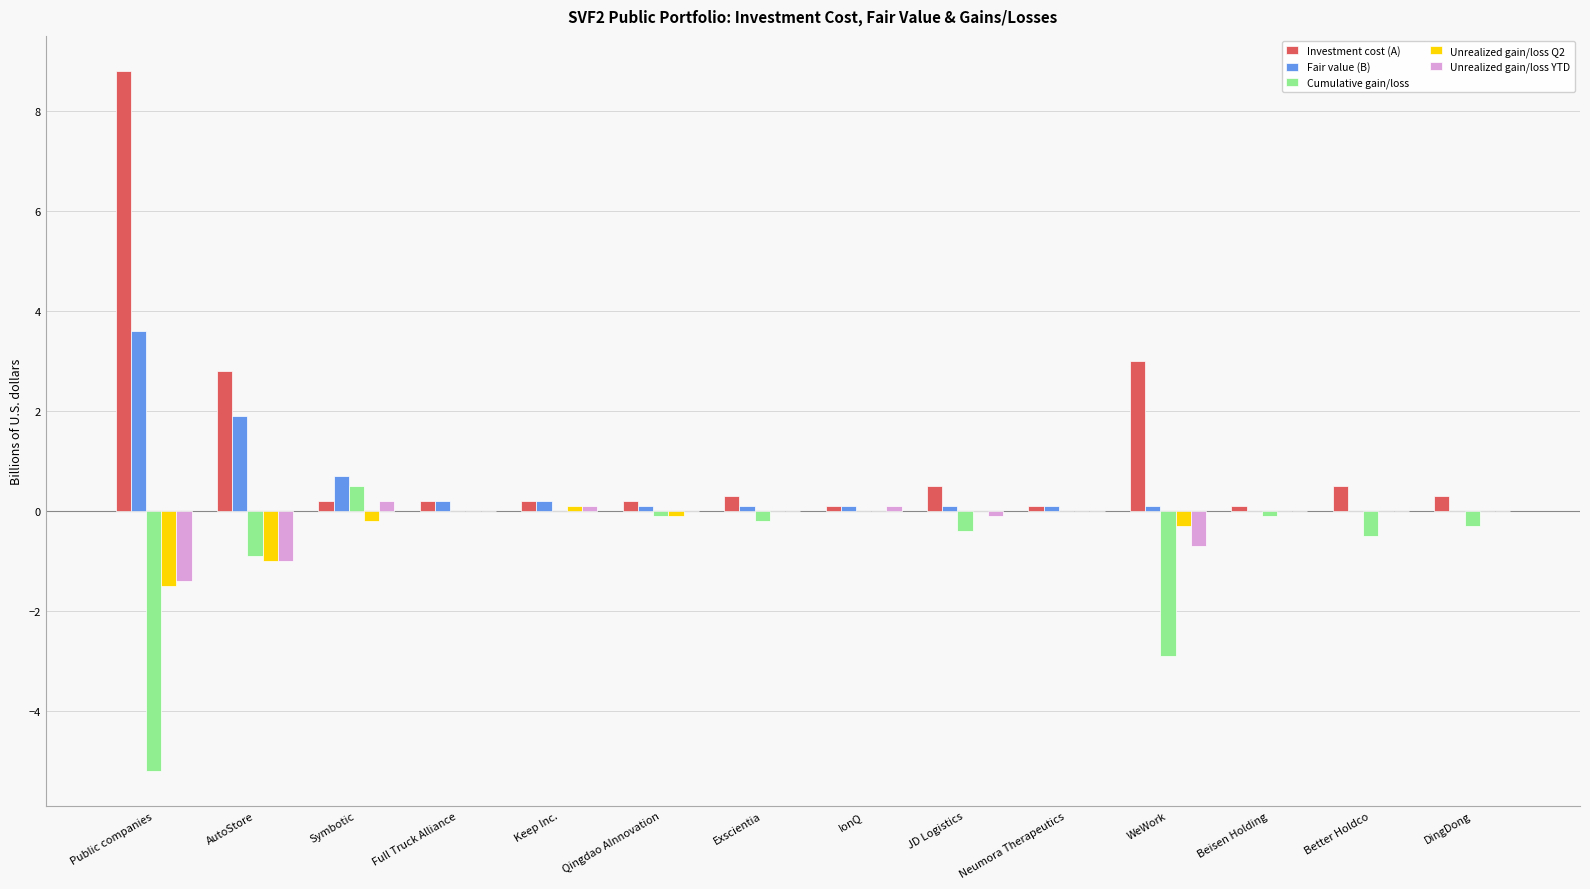

True or false: Investment cost (A) has a value of 0.8 at AutoStore.

False